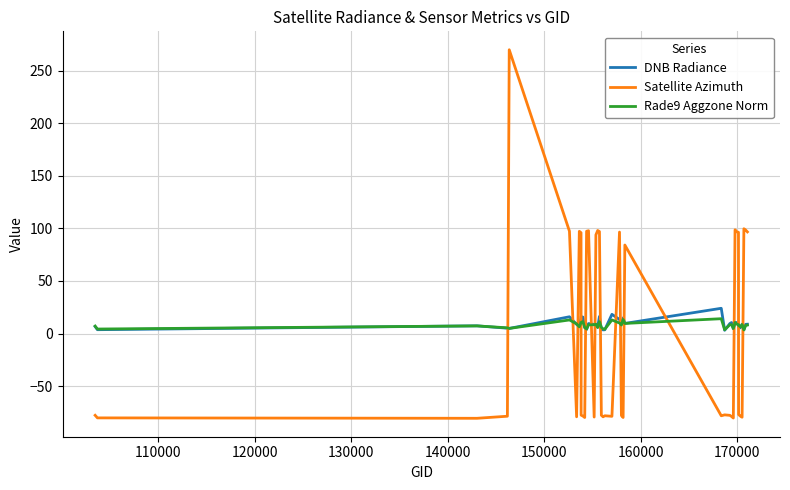

True or false: DNB Radiance and Satellite Azimuth cross at least once.

True